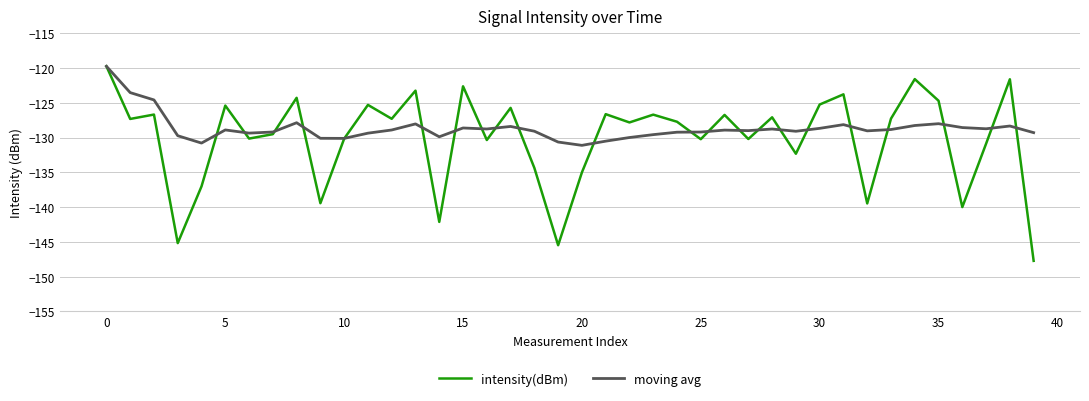

True or false: moving avg and intensity(dBm) intersect in this chart.

True